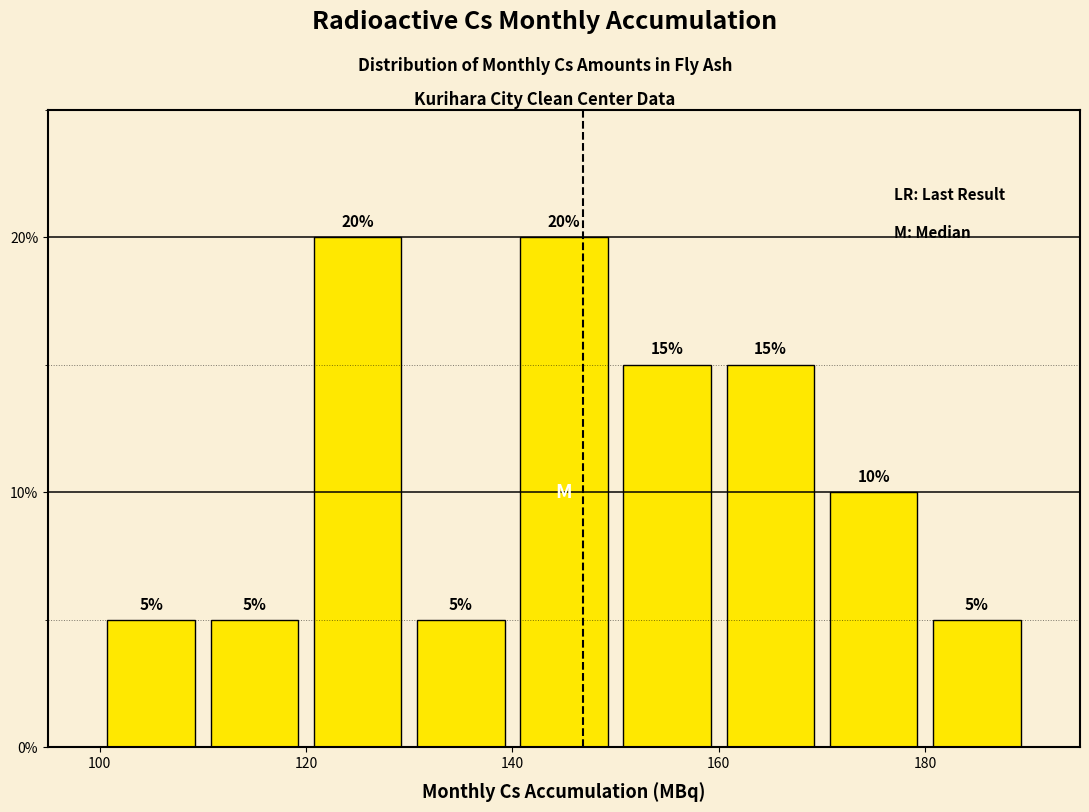

Reading left to right, transcribe this chart: for each bar, give the range it covers on the x-axis and its height.

100 to 110: 5
110 to 120: 5
120 to 130: 20
130 to 140: 5
140 to 150: 20
150 to 160: 15
160 to 170: 15
170 to 180: 10
180 to 190: 5